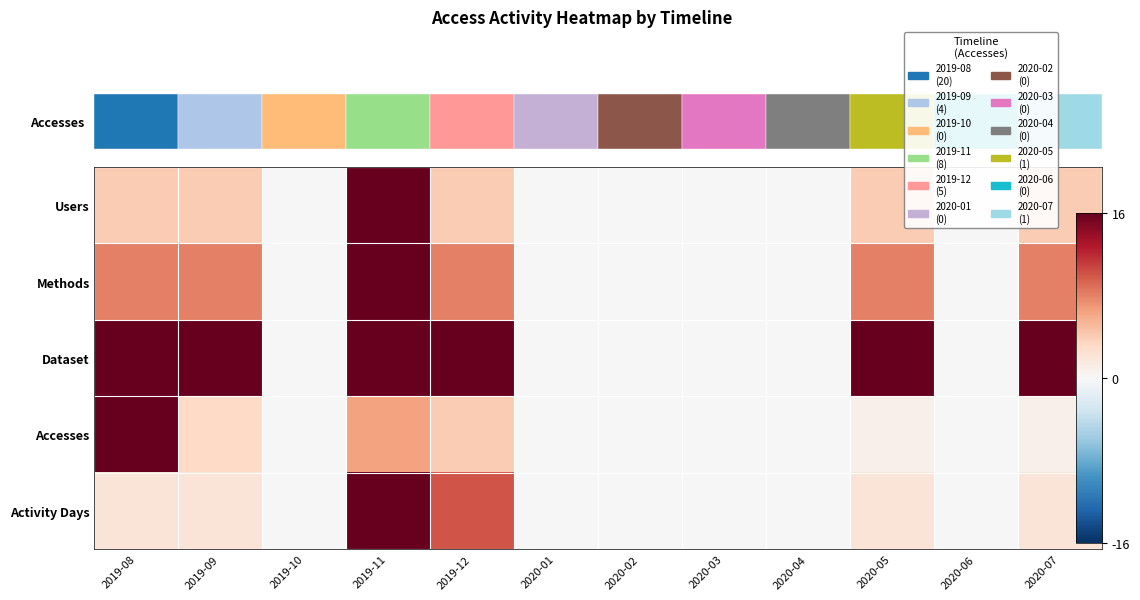

At which category is the sum across all series the highest?

2019-11